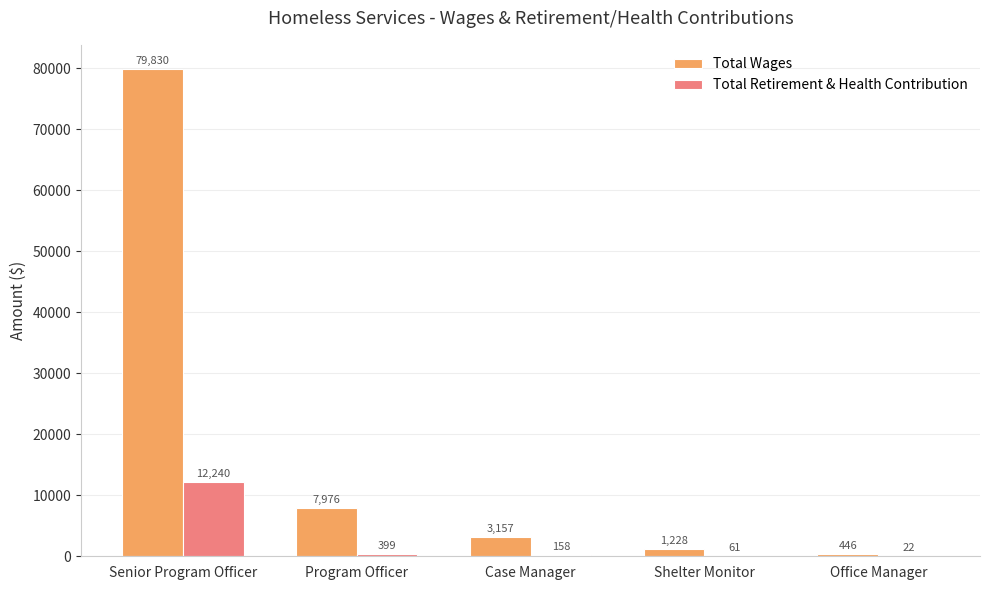

Count the number of categories in the chart.

5